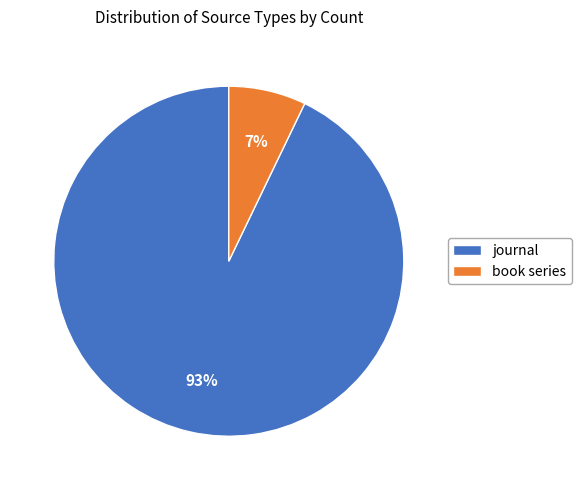

To the nearest percent, what percentage of the pie is book series?

7%